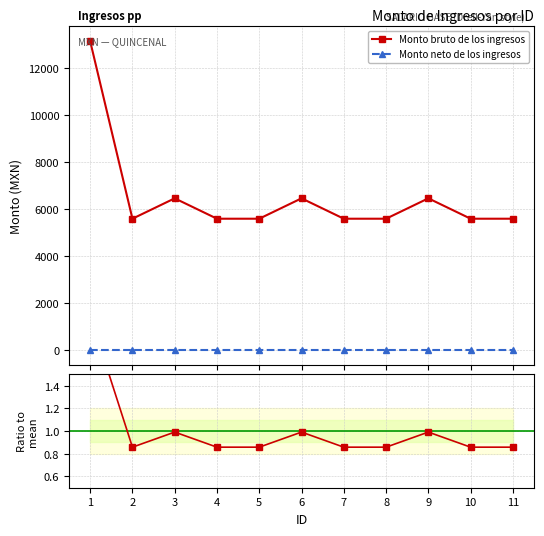

True or false: Monto neto de los ingresos and Ratio bruto / mean cross at least once.

False